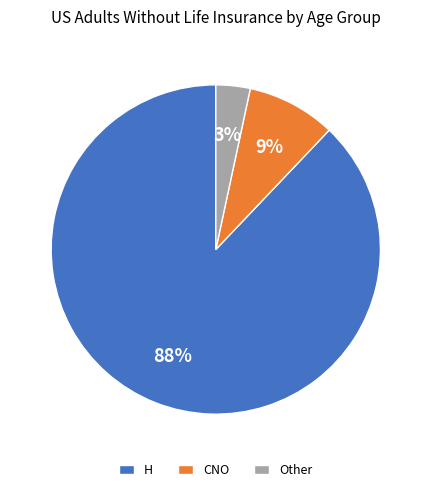

To the nearest percent, what portion does H represent?

88%